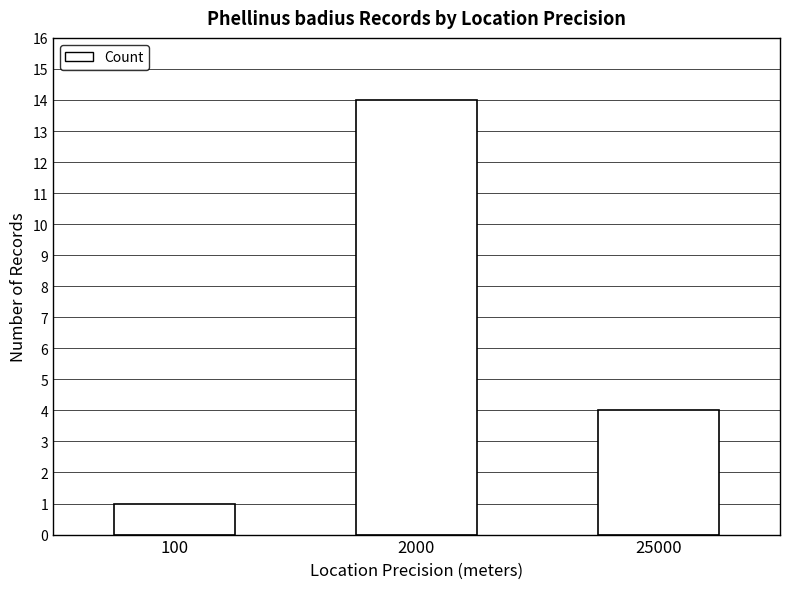

The value at 100 is 2. True or false?

False